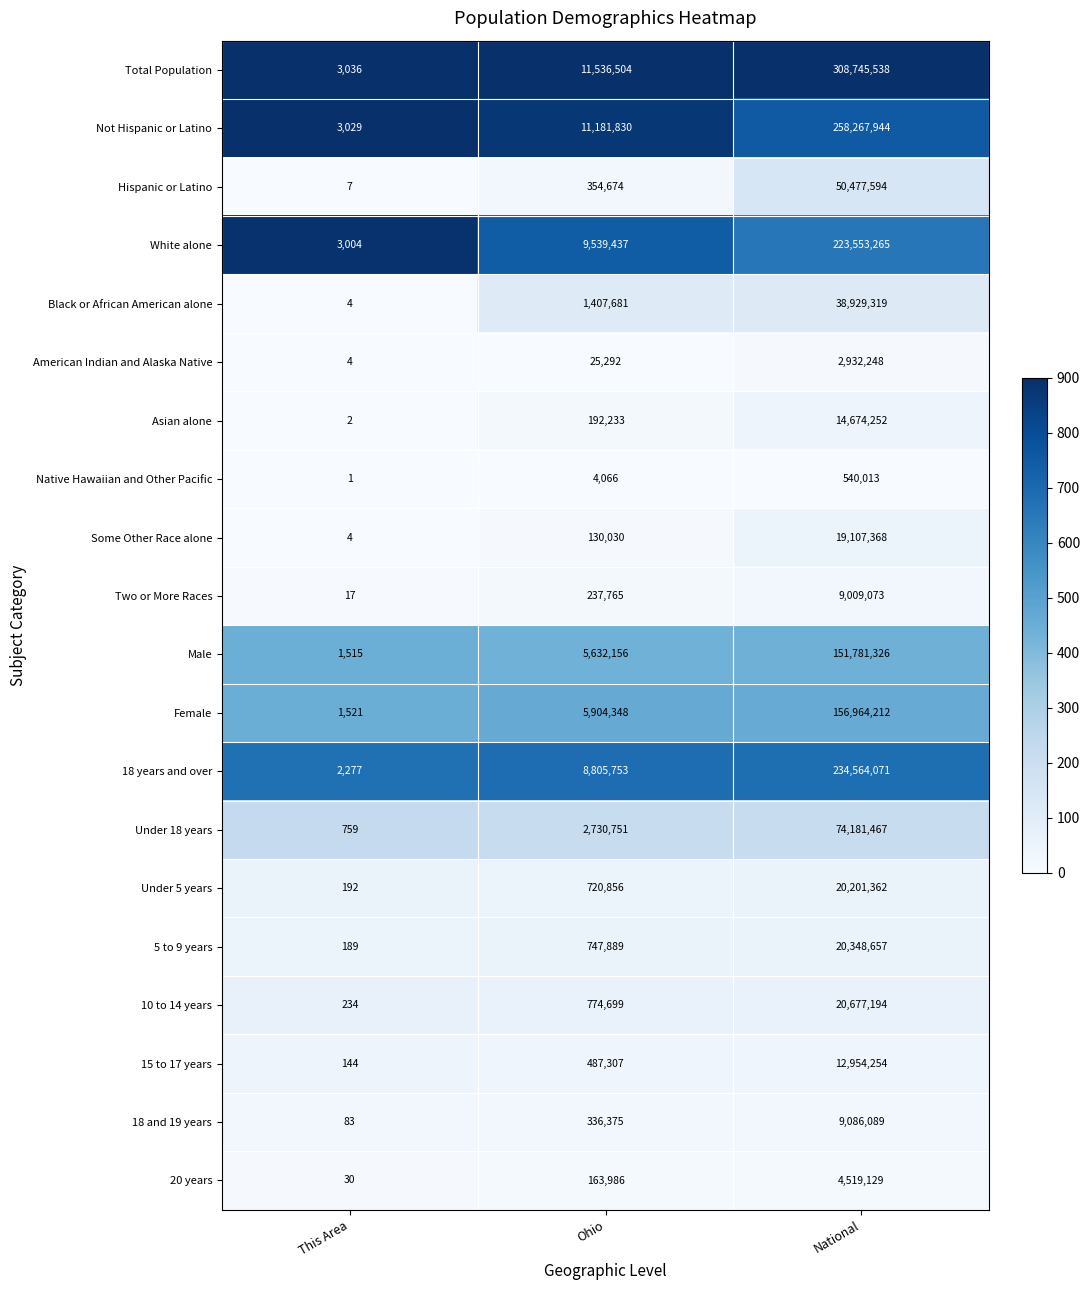

Is it true that Asian alone equals 14674252 at National?

True